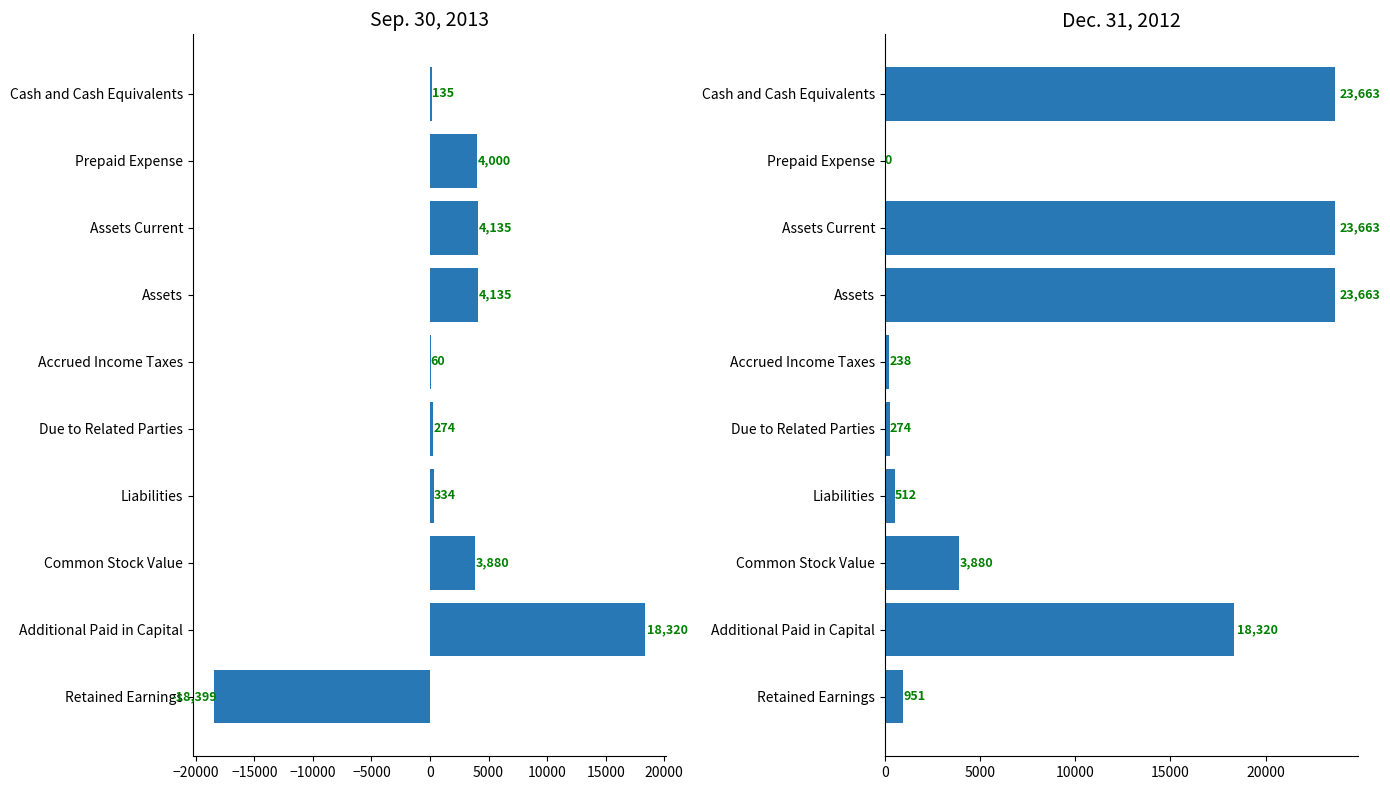

How many groups of bars are there?

10